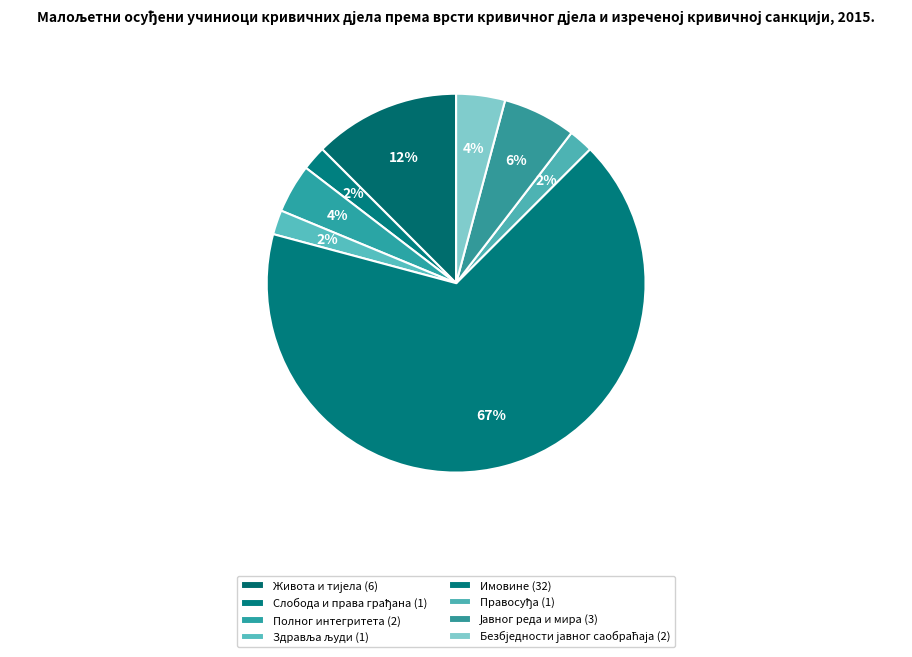

Is Имовине the majority of the pie?

Yes